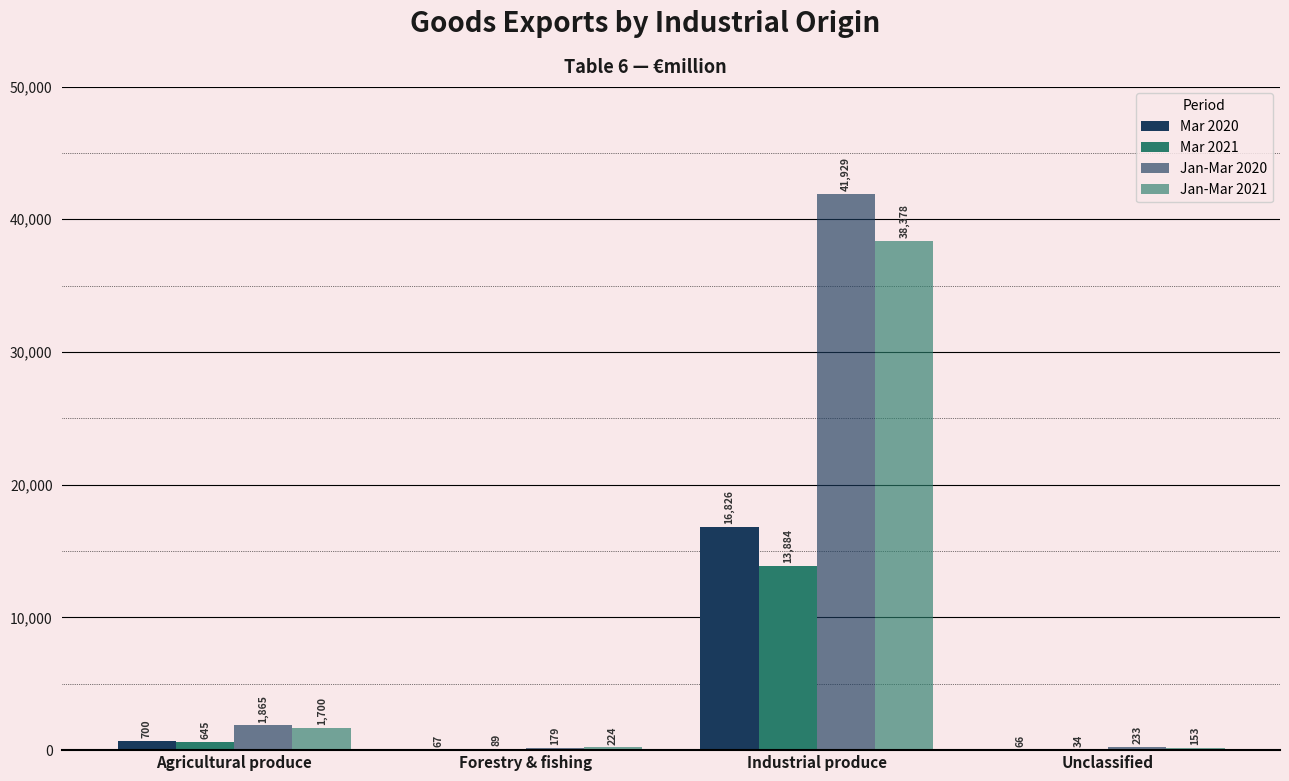

What is the label of the 4th bar from the left?

Unclassified